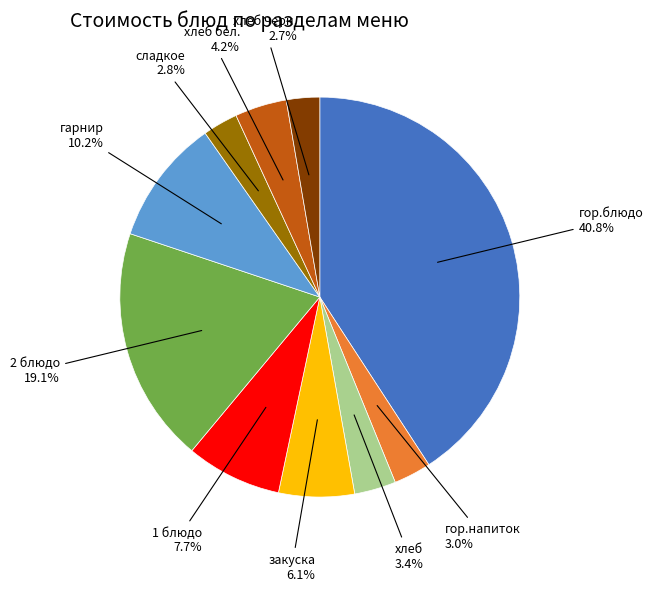

Is there a majority slice in this chart?

No